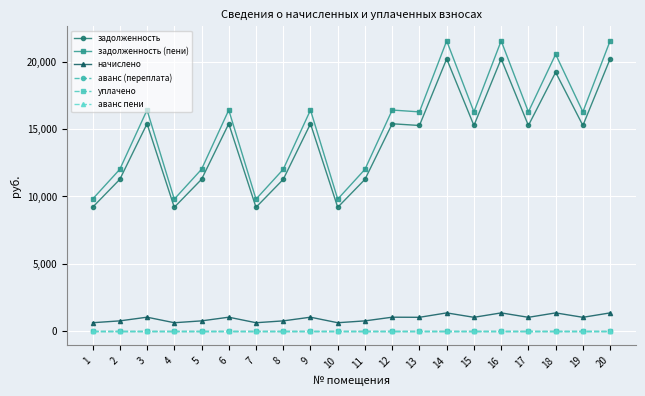

At which category is the sum across all series the highest?

14